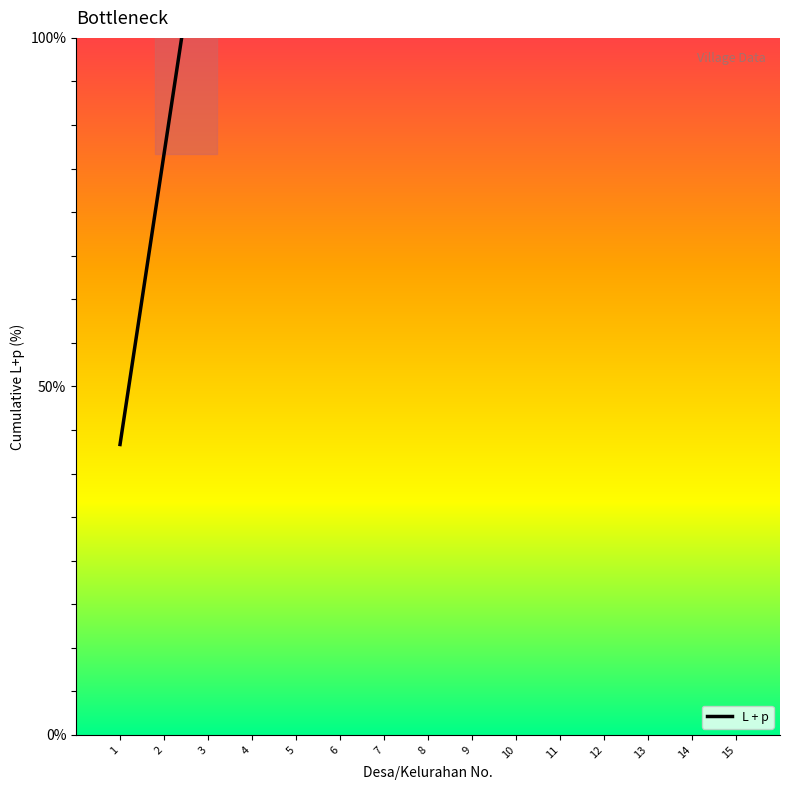

What is the sum of all values?

800.0